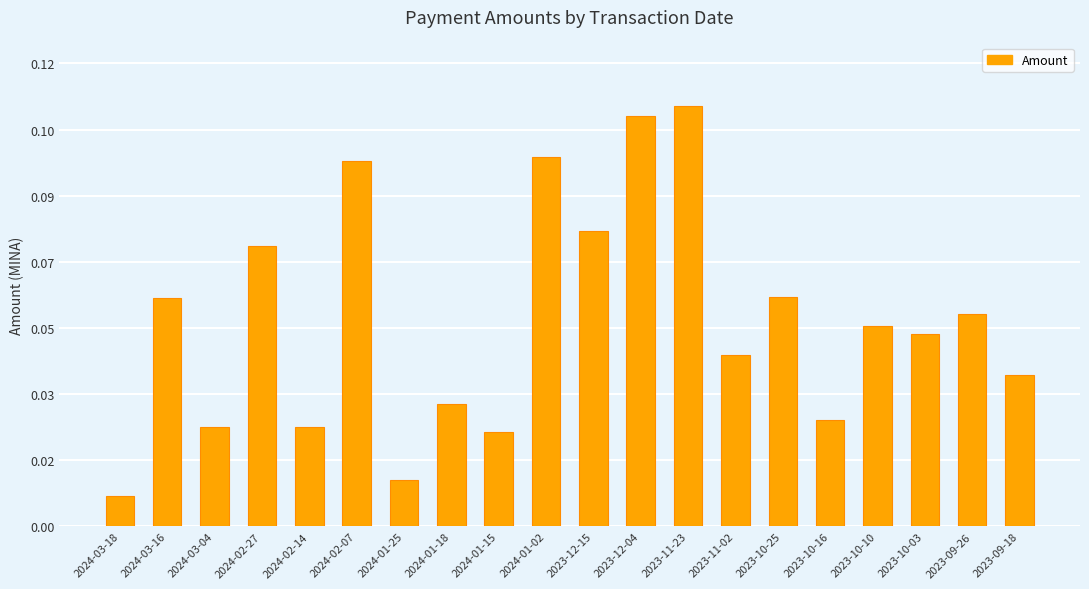

Are the bars horizontal?

No